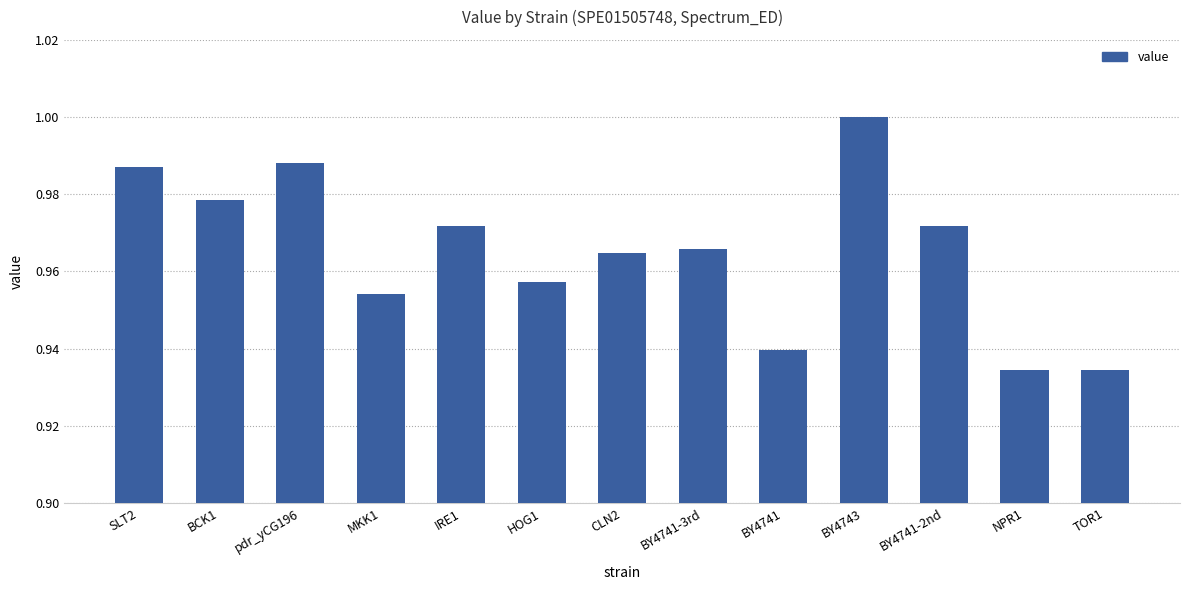

The chart shows a value of 1.4 at NPR1. True or false?

False